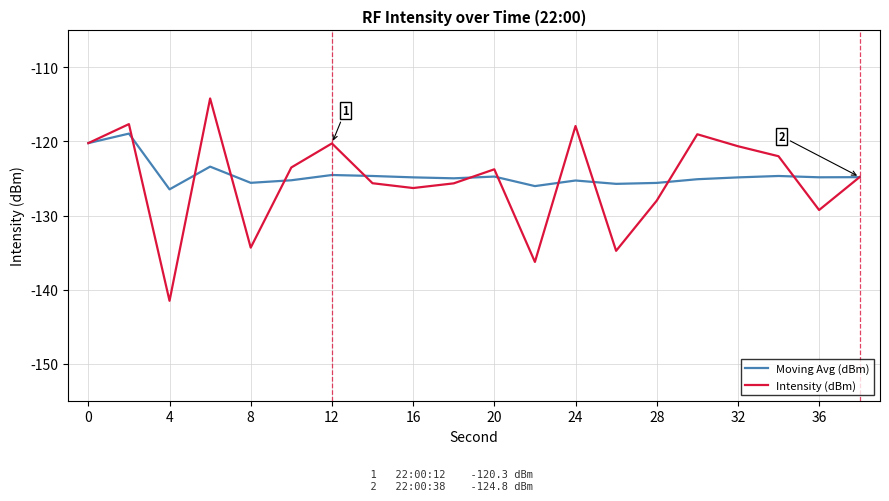

Which series has the largest range (max minus min)?

Intensity (dBm)